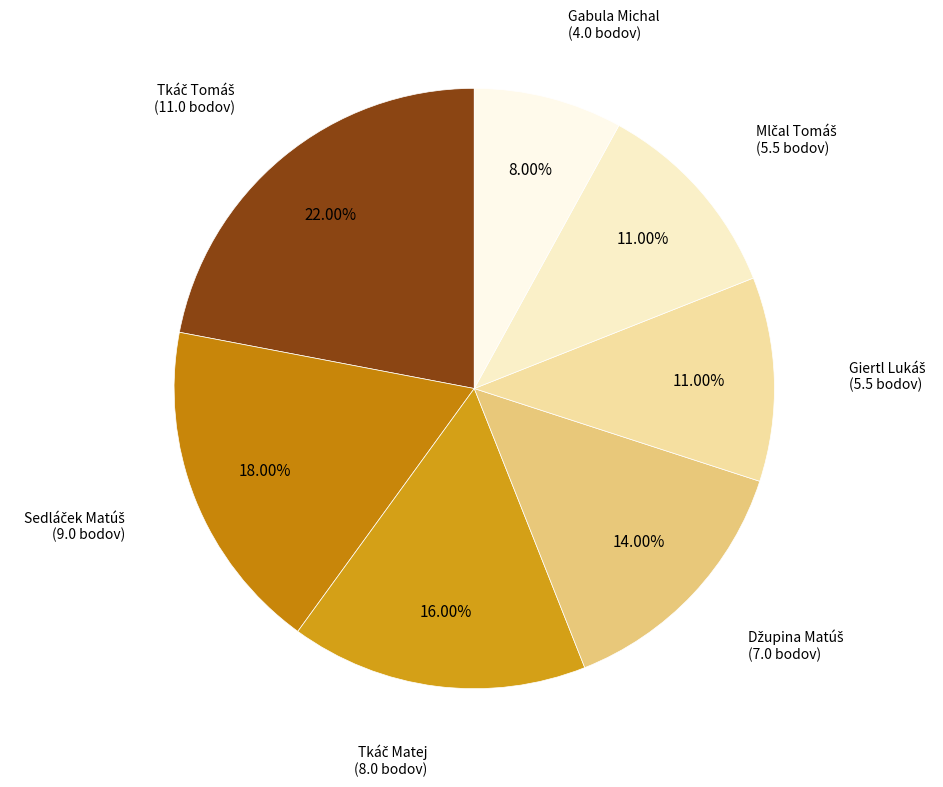

How many segments does this pie chart have?

7